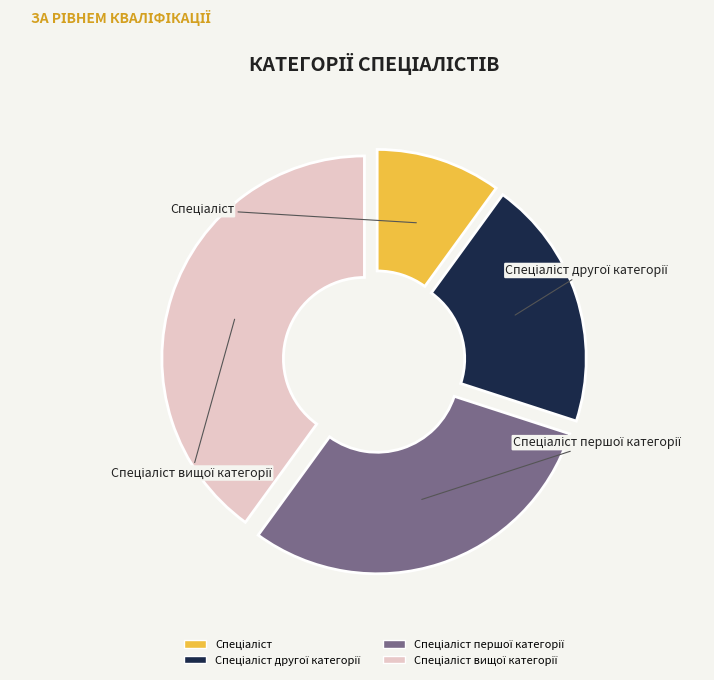

Is there any slice that represents more than half of the pie?

No